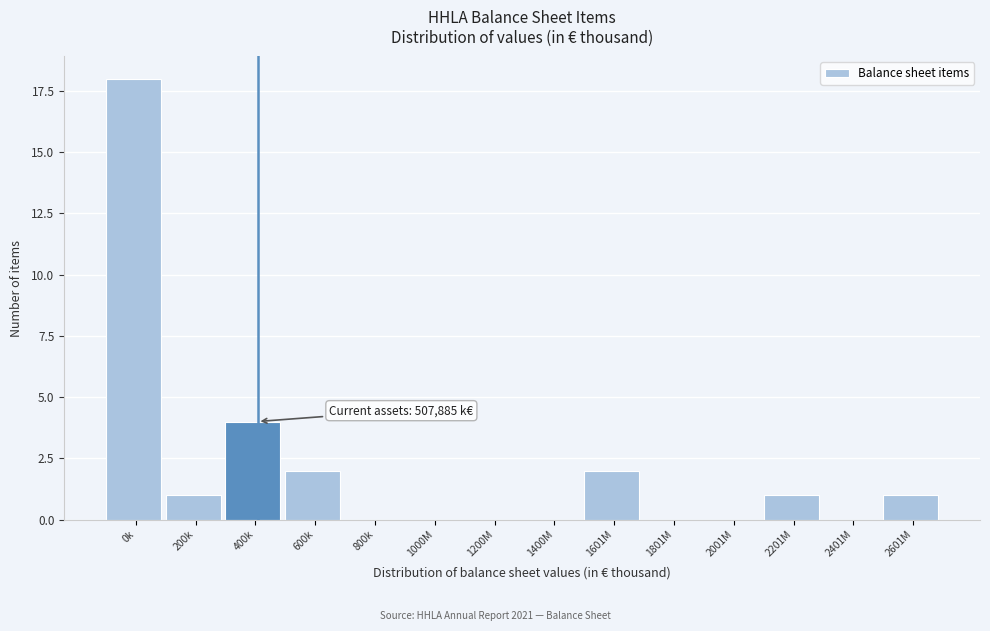

Reading right to left, what are all the values shown in this chart?

2601M=1	2401M=0	2201M=1	2001M=0	1801M=0	1601M=2	1400M=0	1200M=0	1000M=0	800k=0	600k=2	400k=4	200k=1	0k=18